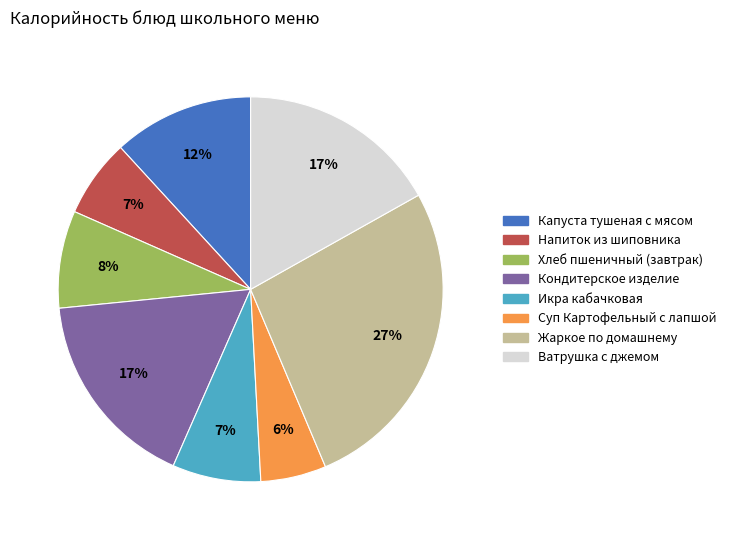

Which slice is the smallest?

Суп Картофельный с лапшой